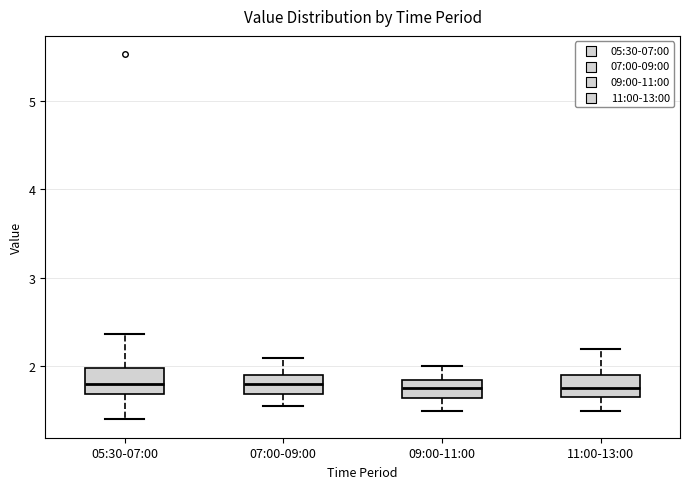

Where does the median line of the box for 09:00-11:00 sit on the y-axis? The values are not printed on the chart, so give them approximately, as read against the axis.

1.8